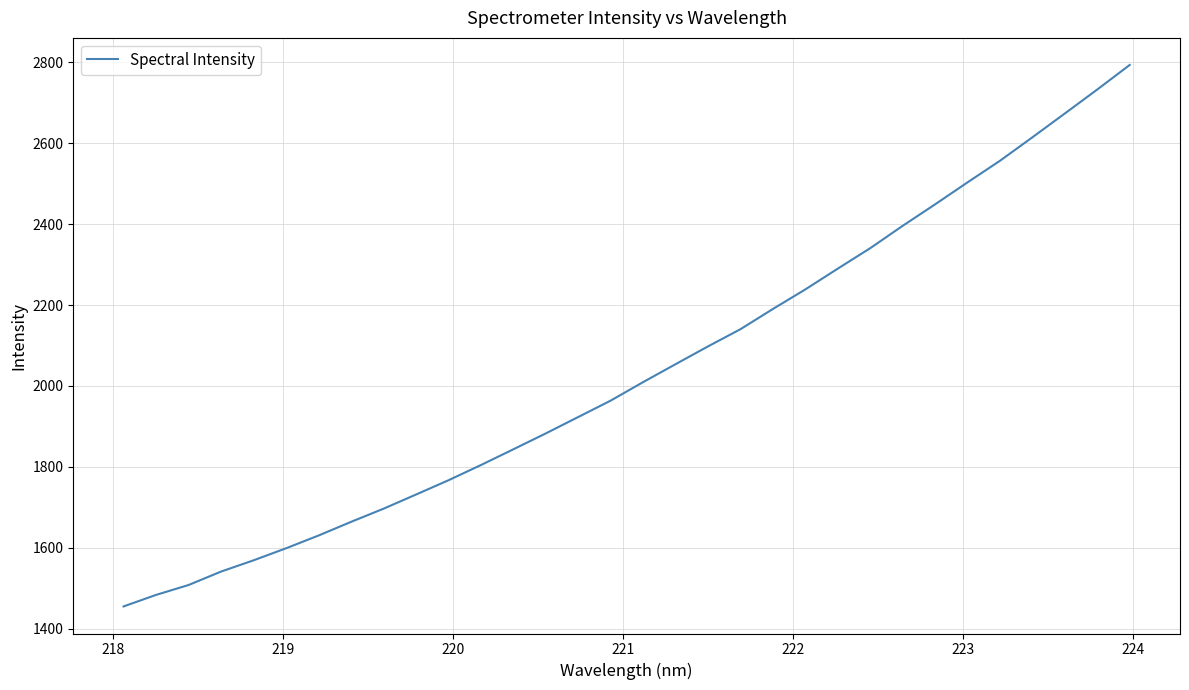

What is the difference between the maximum and second lowest values?

1309.2